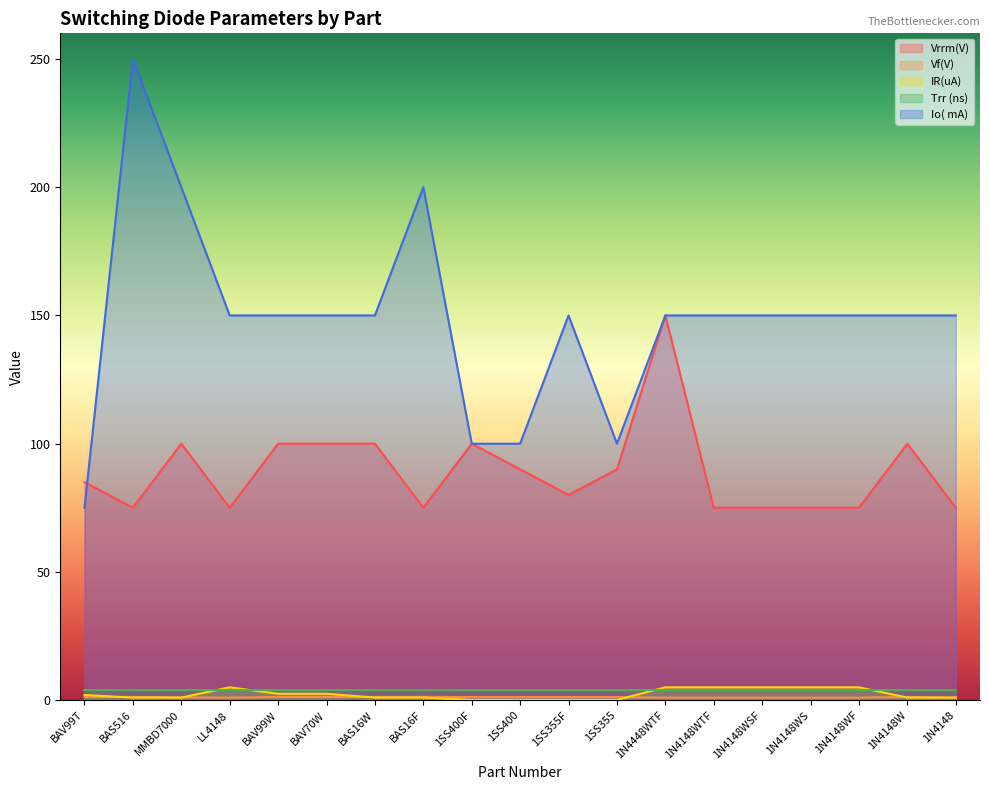

Which series changed the most between MMBD7000 and 1N4148WSF?

Io( mA)